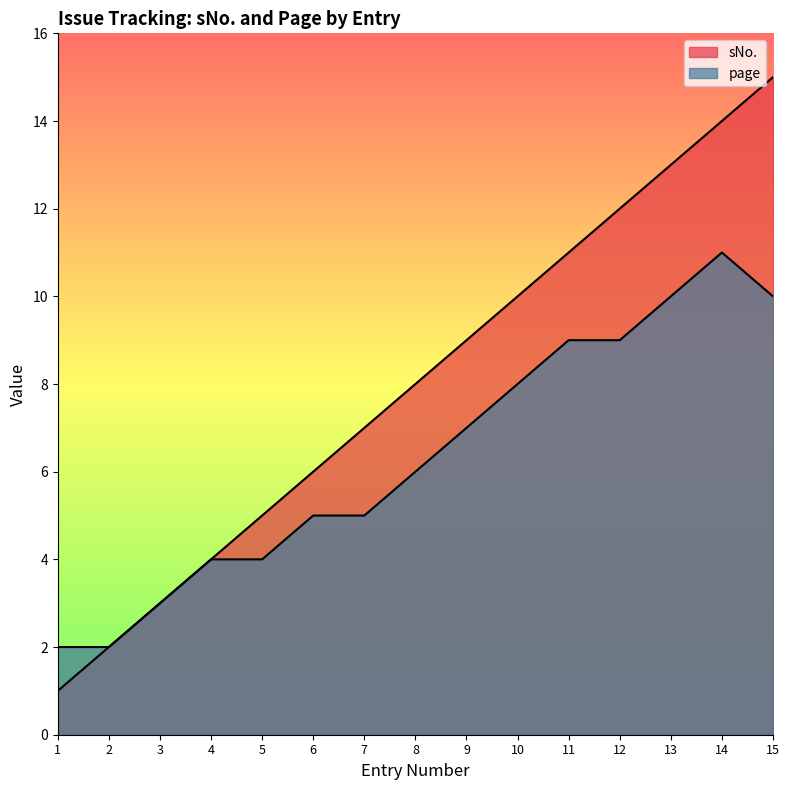

Which series changed the most between 5 and 15?

sNo.